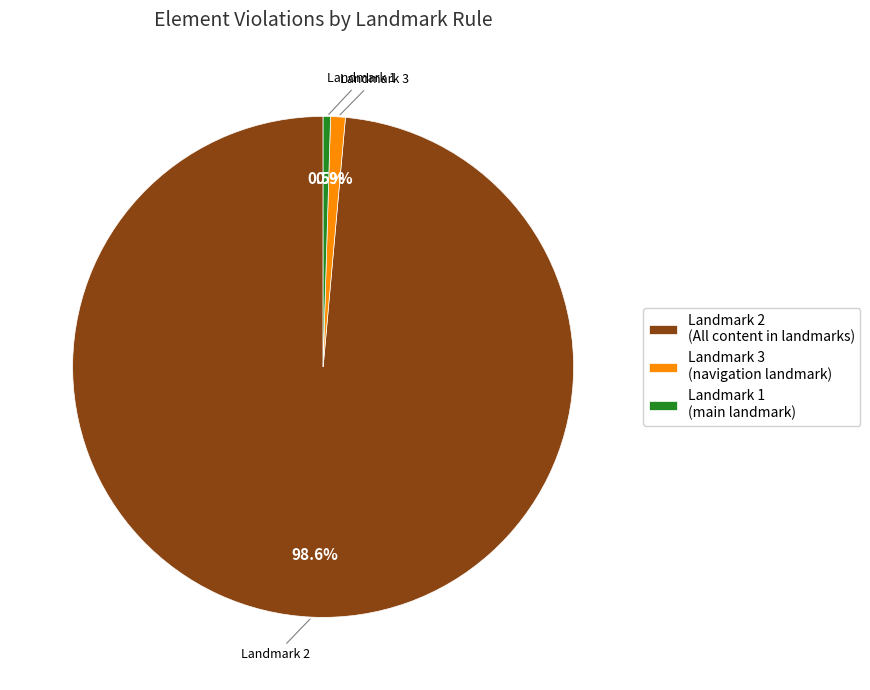

Combined, what portion of the pie is Landmark 1 (main landmark) and Landmark 3 (navigation landmark)?

1.4%